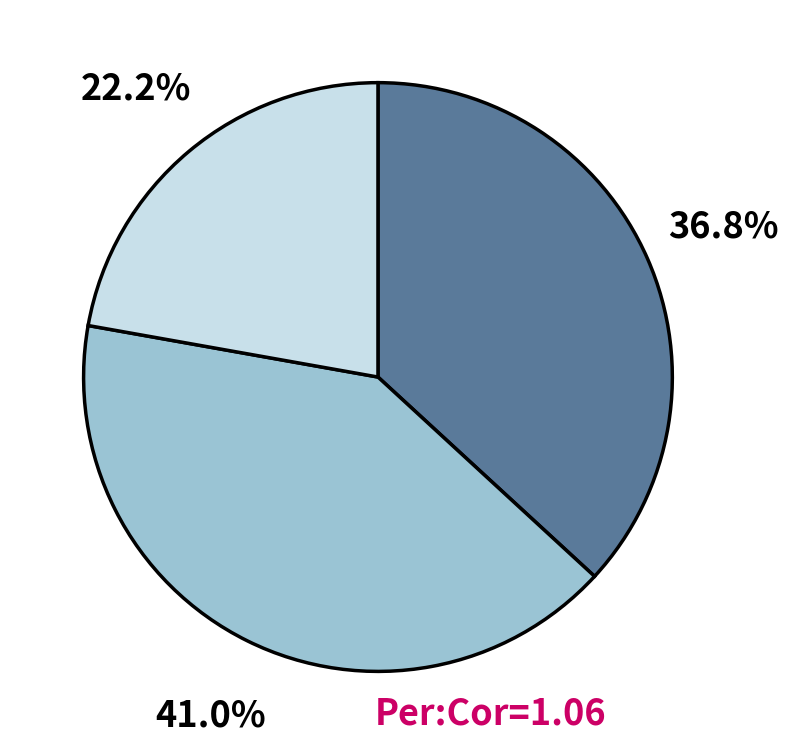

Is there a majority slice in this chart?

No